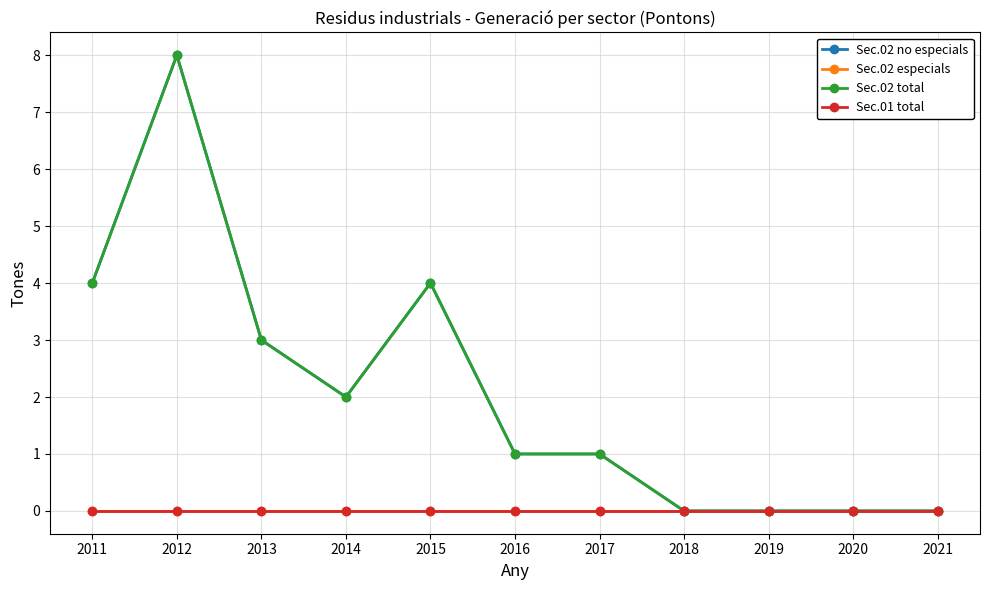

Does the chart have visible grid lines?

Yes